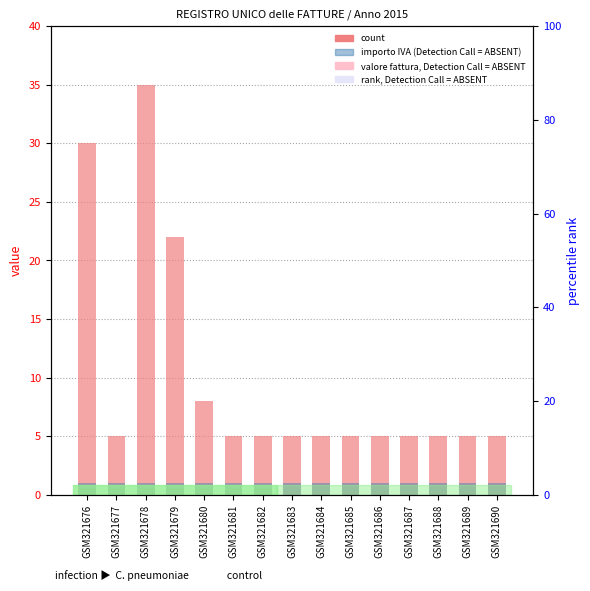

Reading right to left, transcribe all the data shown in this chart.

5	5	5	5	5	5	5	5	5	5	8	22	35	5	30